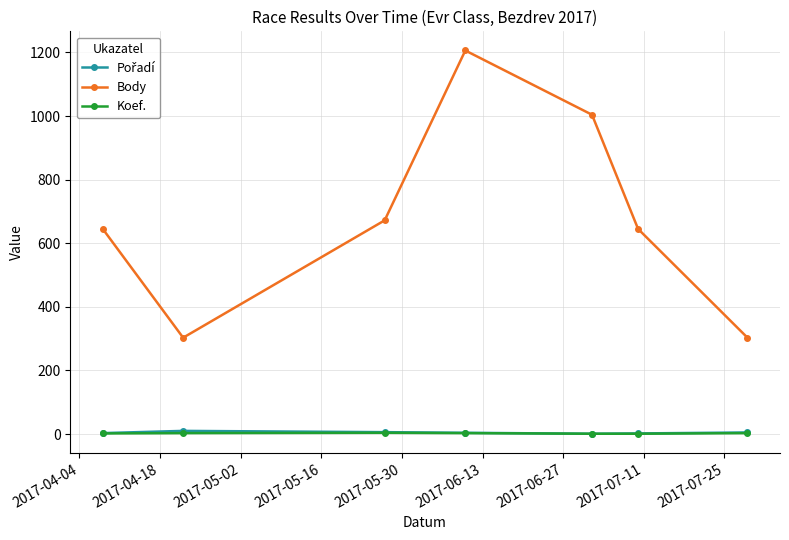

Which series has the widest spread of values?

Body